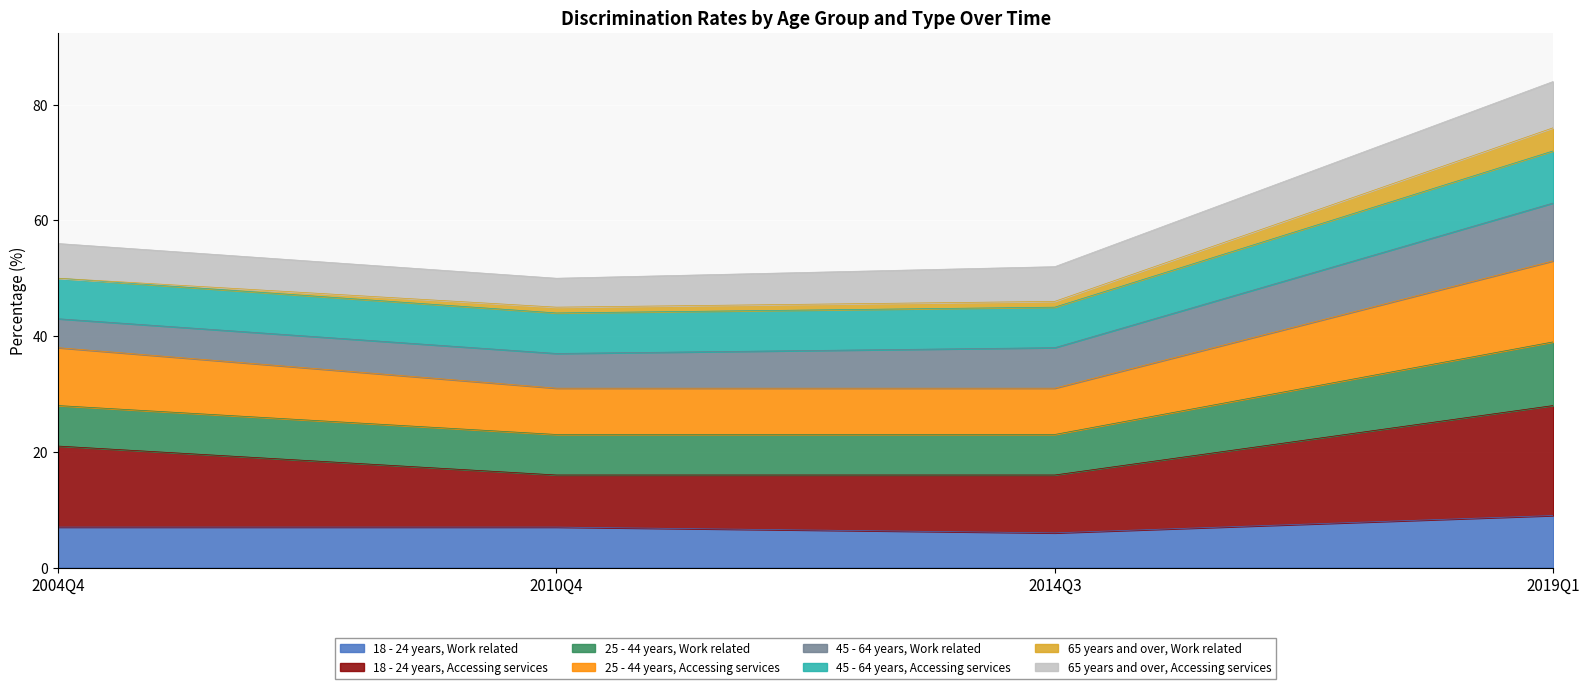

What is the maximum value for 18 - 24 years, Work related?

9